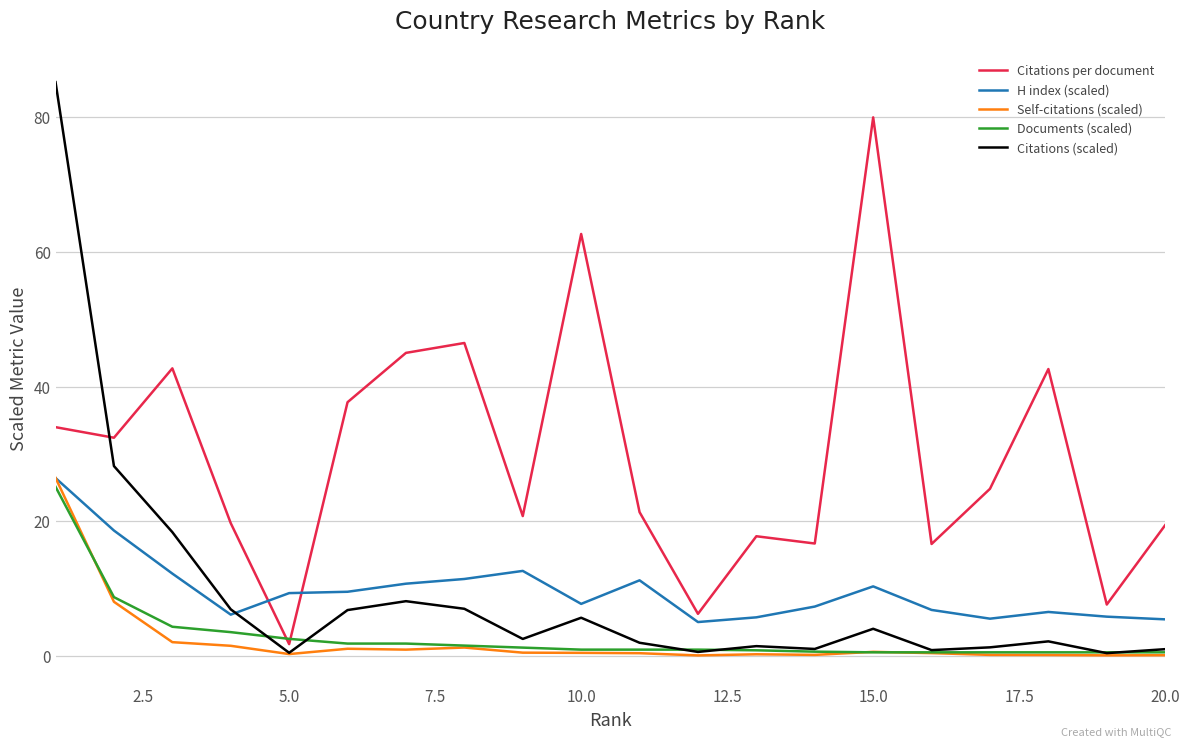

True or false: Citations (scaled) and Citations per document intersect in this chart.

True